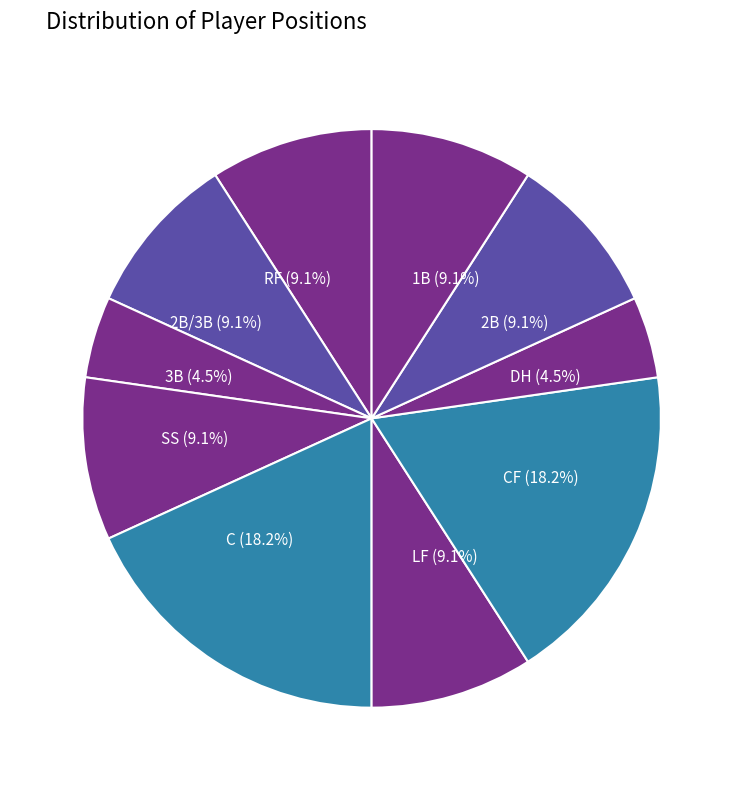

Approximately how many times larger is the value at 2B/3B compared to 2B?

1.0